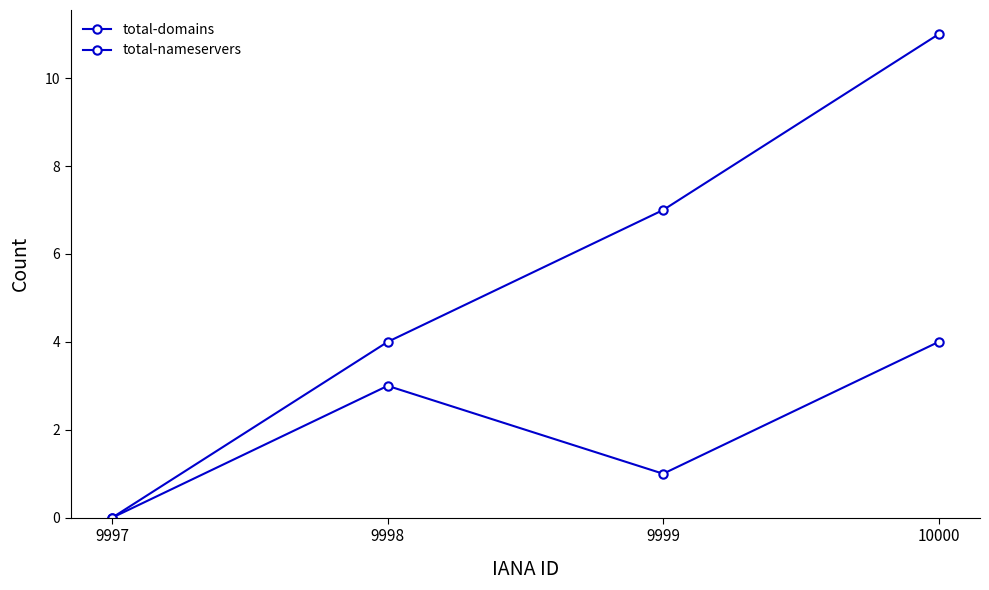

How many lines are shown in the chart?

2